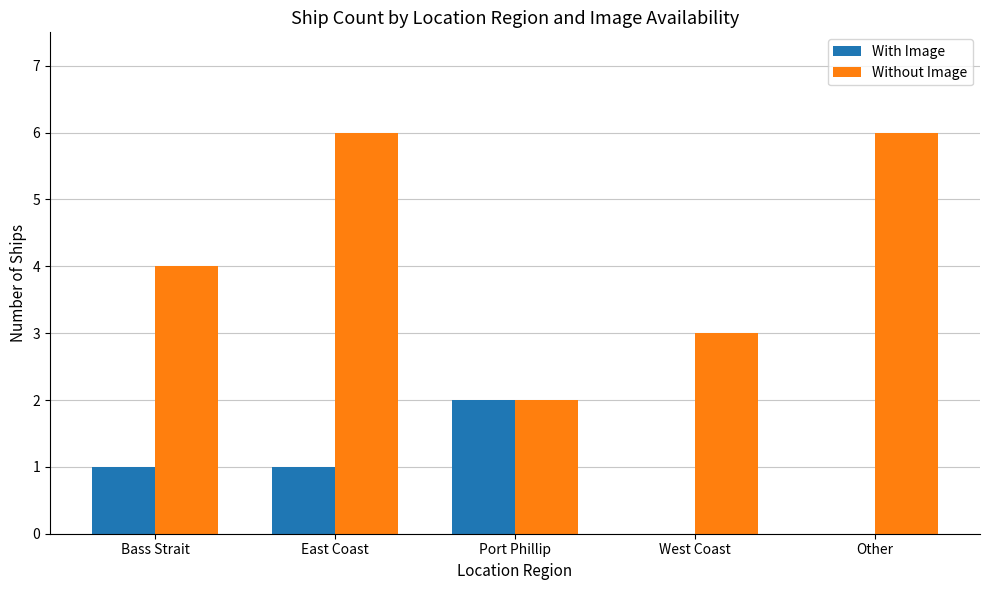

True or false: Without Image has a value of 2 at Port Phillip.

True